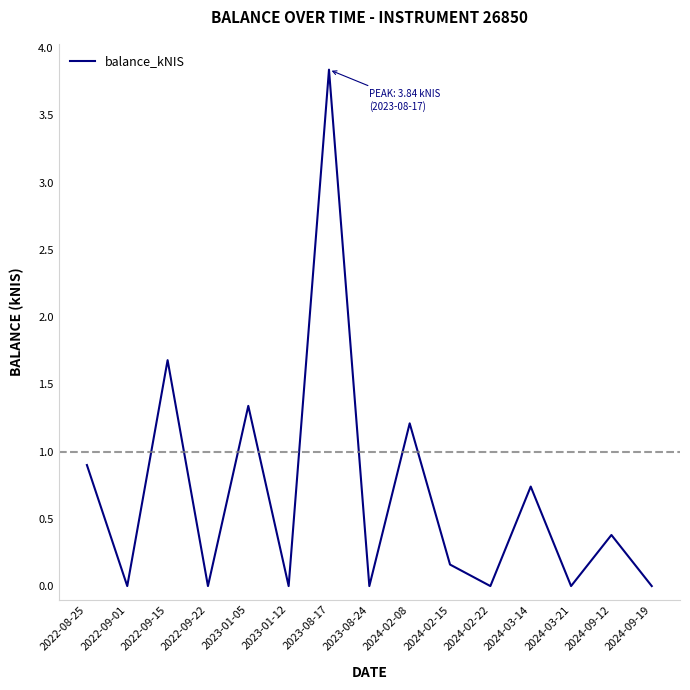

What position from the left is 2023-01-05?

5